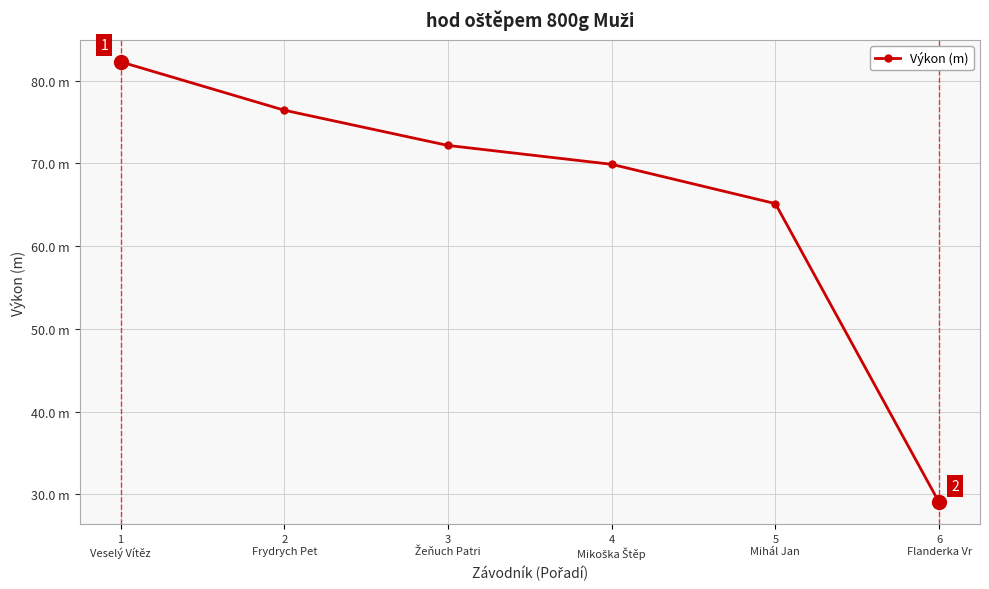

At which label does the data first exceed 72?

1
Veselý Vítěz